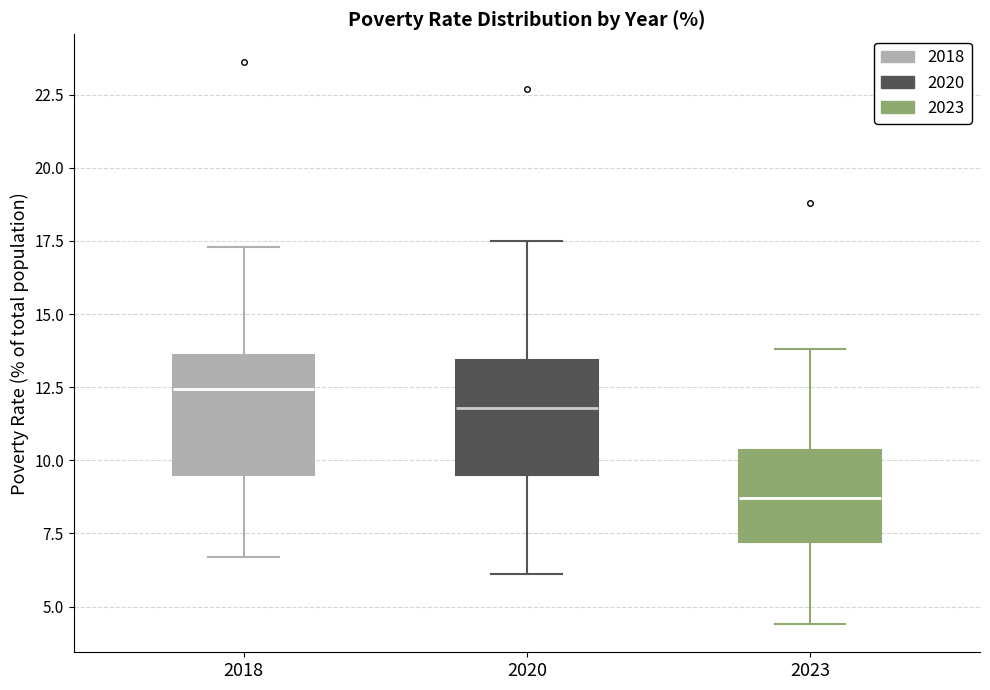

Where does the median line of the box at x = 2020 sit on the y-axis? The values are not printed on the chart, so give them approximately, as read against the axis.

12.0